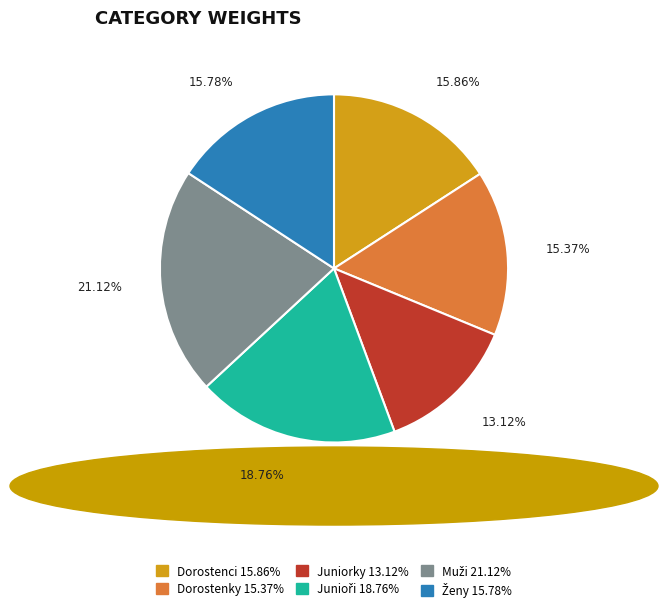

Count the number of slices in the pie.

6